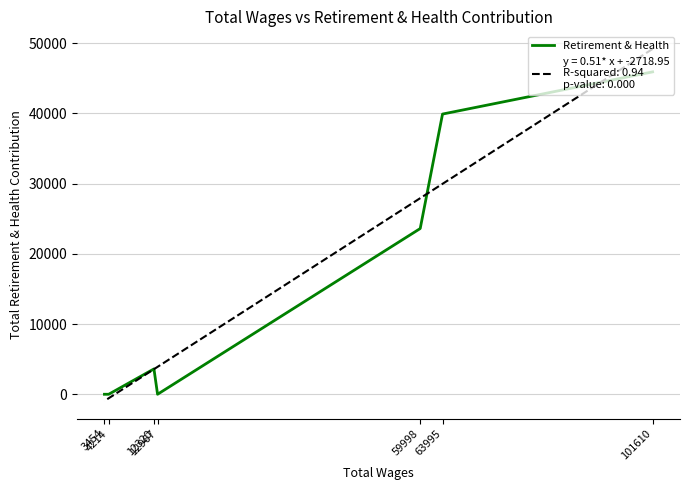

True or false: the data shows 39903 at 63995.

True